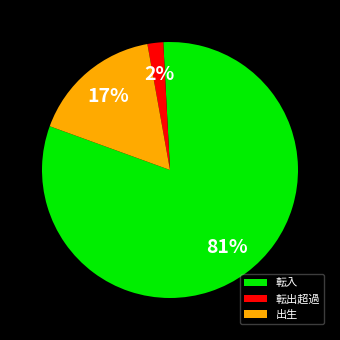

What percentage is the 転出超過 slice, to the nearest percent?

2%